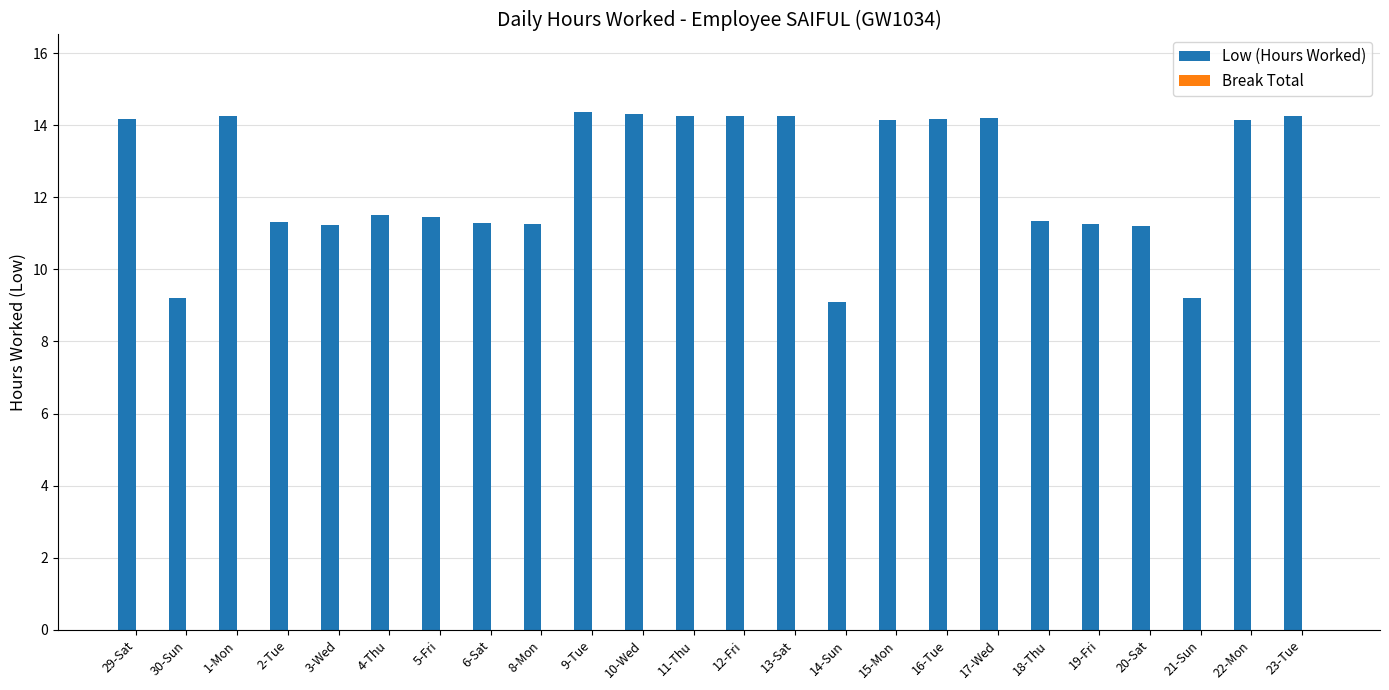

What is the ratio of the value at 29-Sat to the value at 13-Sat?

1.0